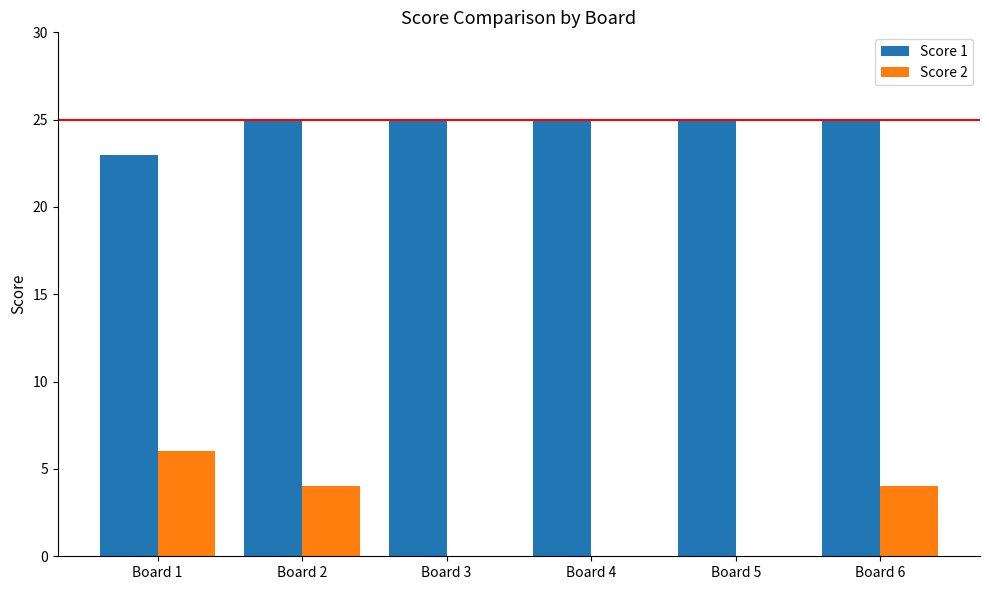

What is the sum of all Score 1 values?

148